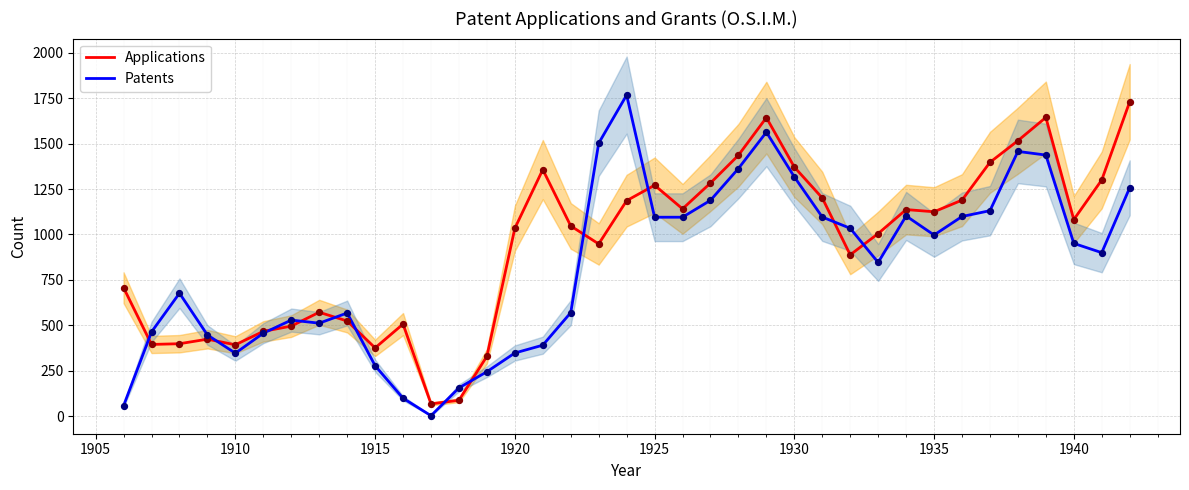

What is the highest value of the Applications series?

1730